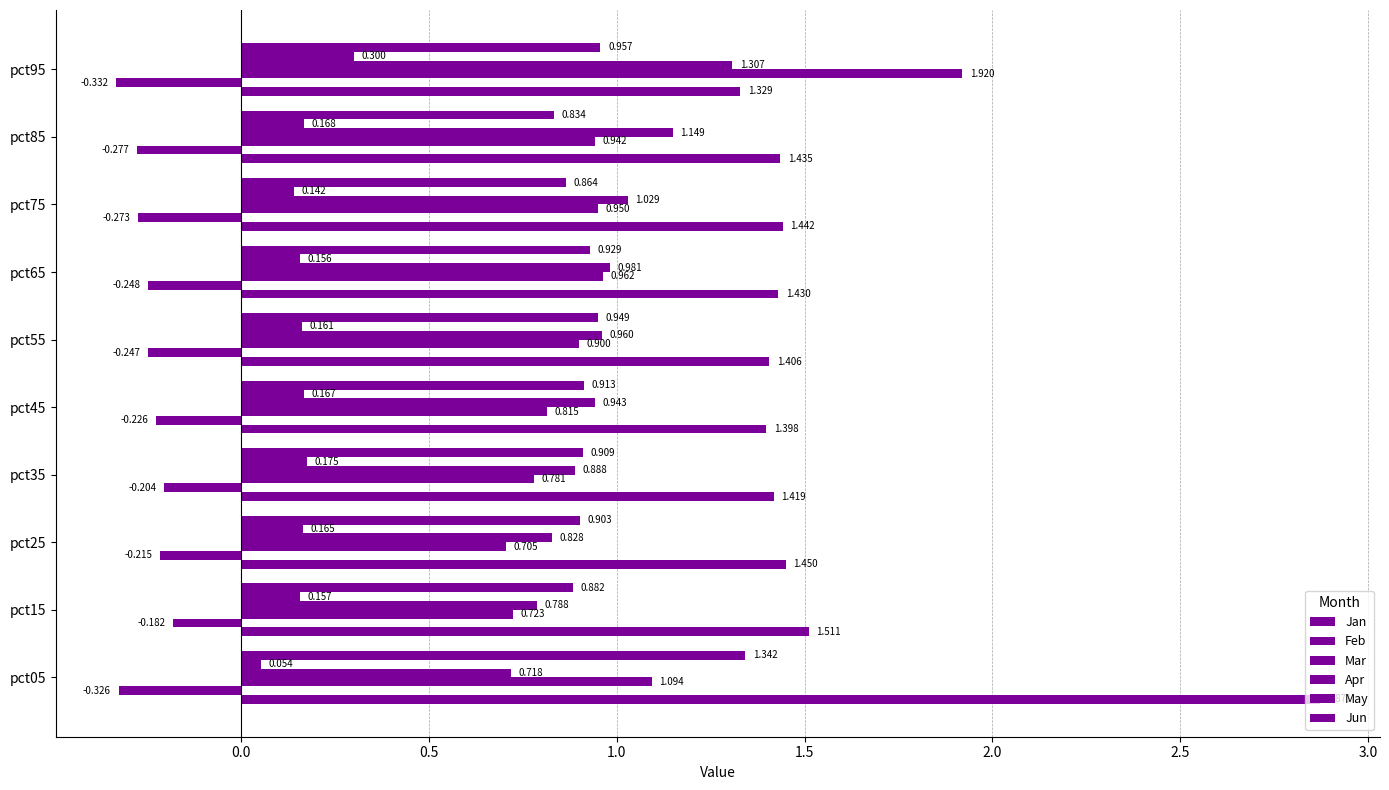

How many series are shown in this chart?

6